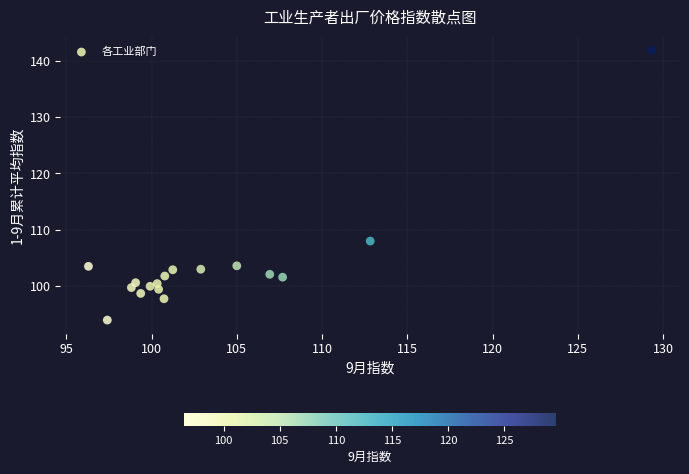

What Y value in the scatter plot is closest to 117?

108.0